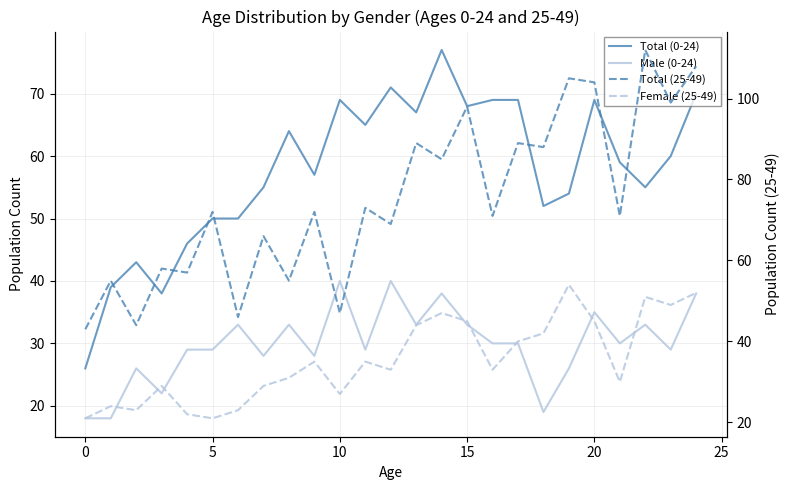

The value of Female (25-49) at 18 is 42. True or false?

True